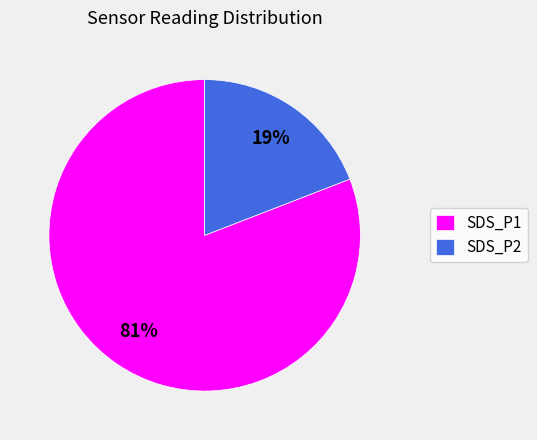

Which category has the biggest portion of the pie?

SDS_P1